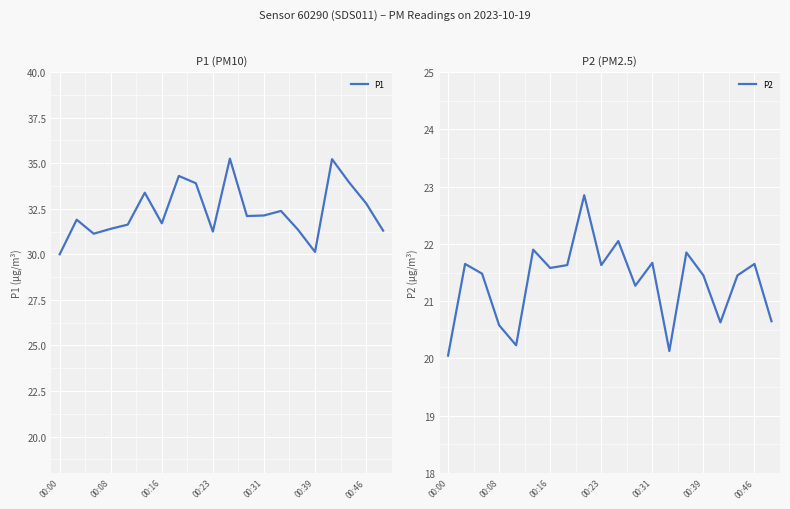

Read the P1 value at 00:08.

31.4